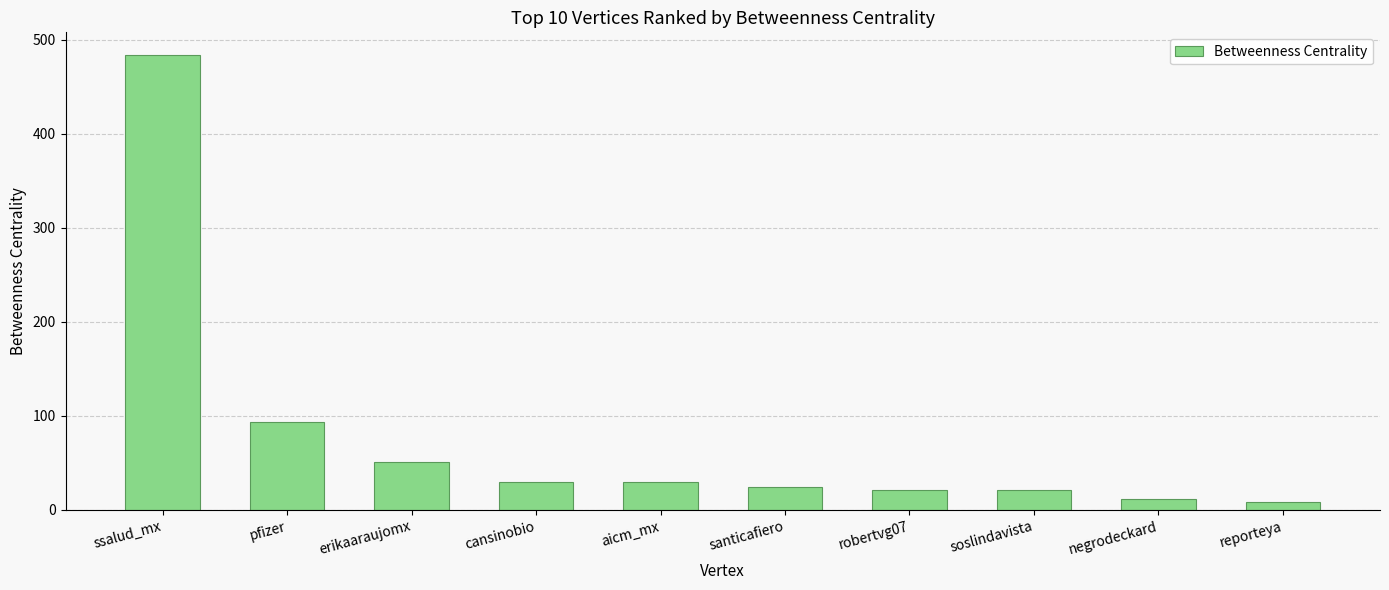

What is the difference between the second highest and minimum values?

85.4